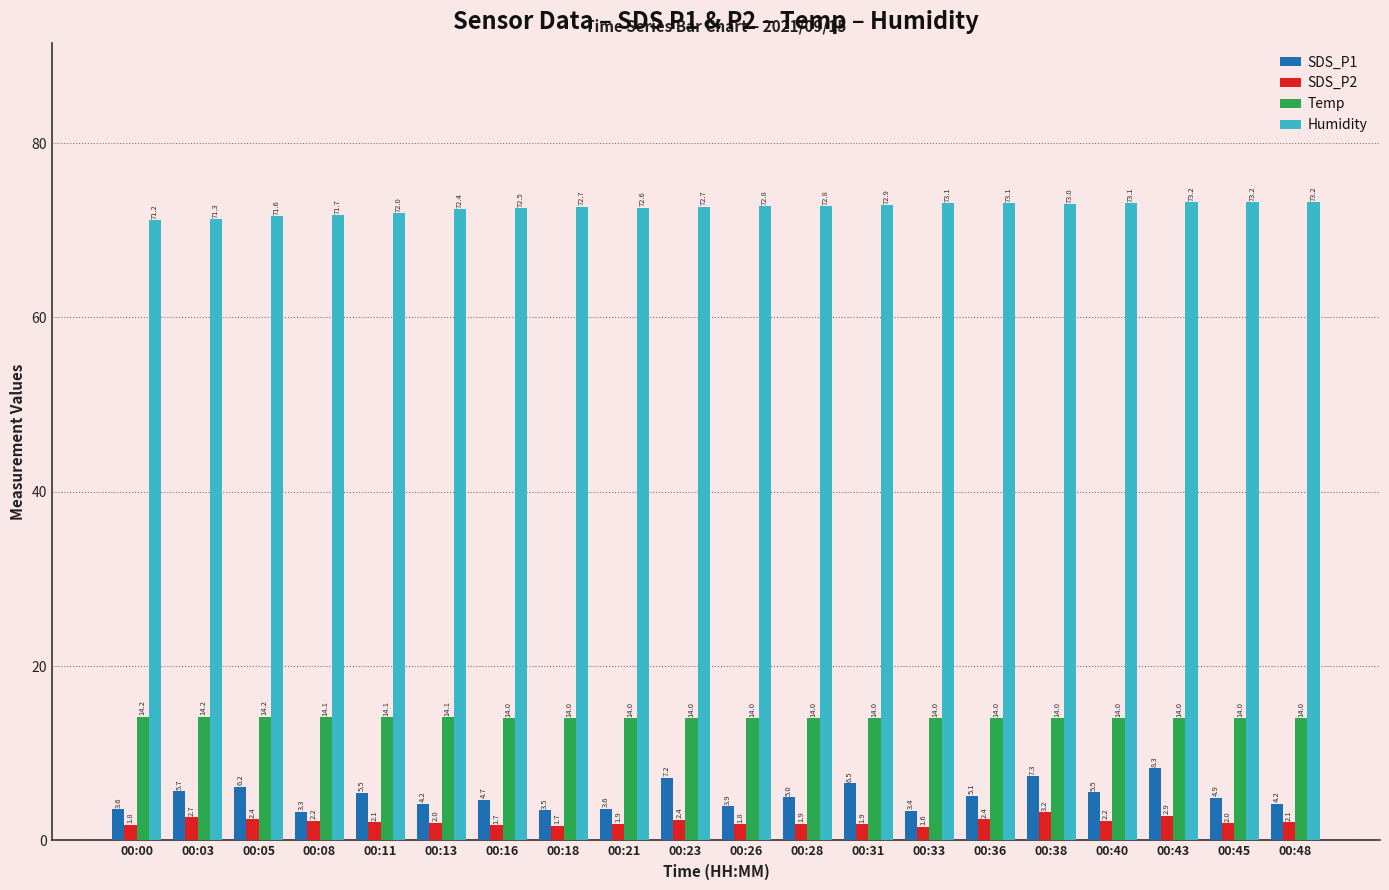

Which series has the largest range (max minus min)?

SDS_P1